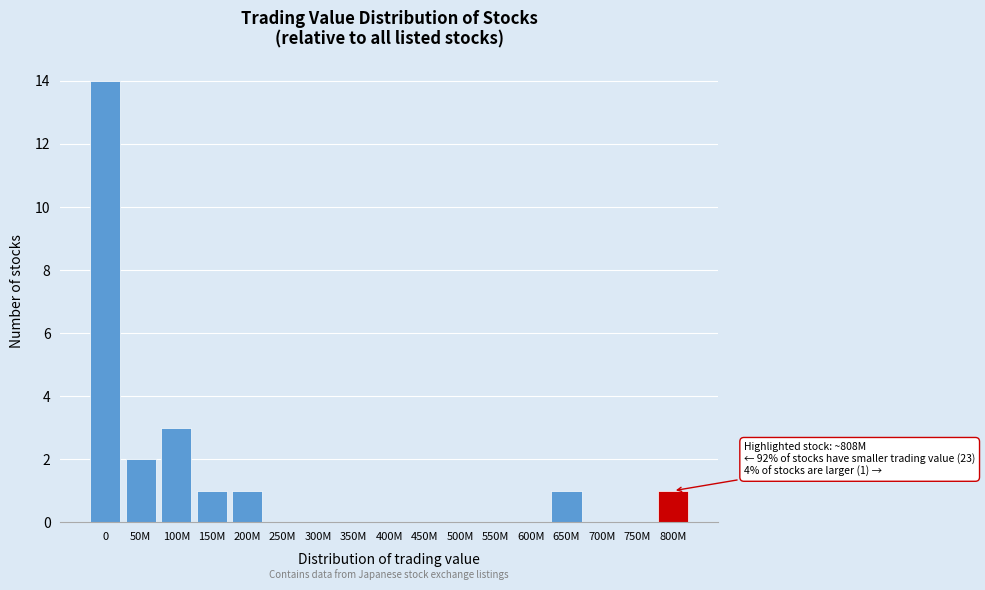

Reading left to right, extract all data points from this chart.

0=14	50M=2	100M=3	150M=1	200M=1	250M=0	300M=0	350M=0	400M=0	450M=0	500M=0	550M=0	600M=0	650M=1	700M=0	750M=0	800M=1